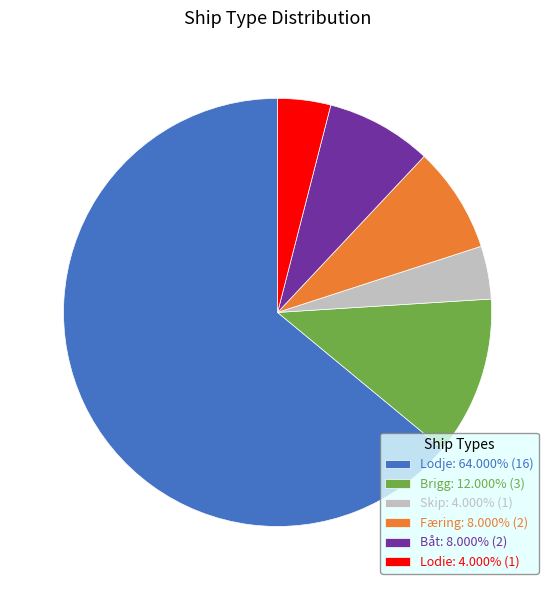

Combined, do Skip: 4.000% (1) and Lodje: 64.000% (16) account for over 50%?

Yes